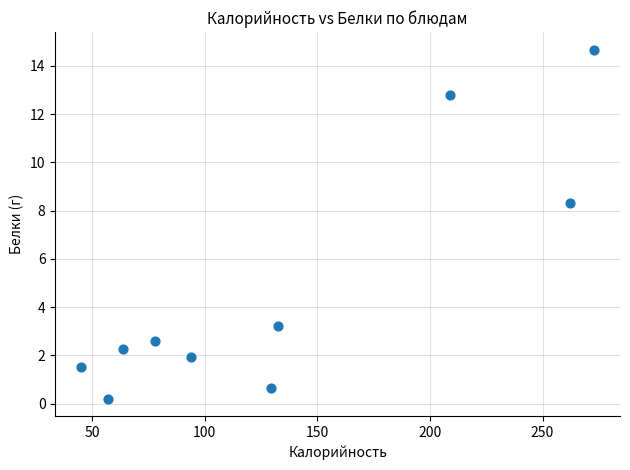

What Y value in the scatter plot is closest to 7?

8.3